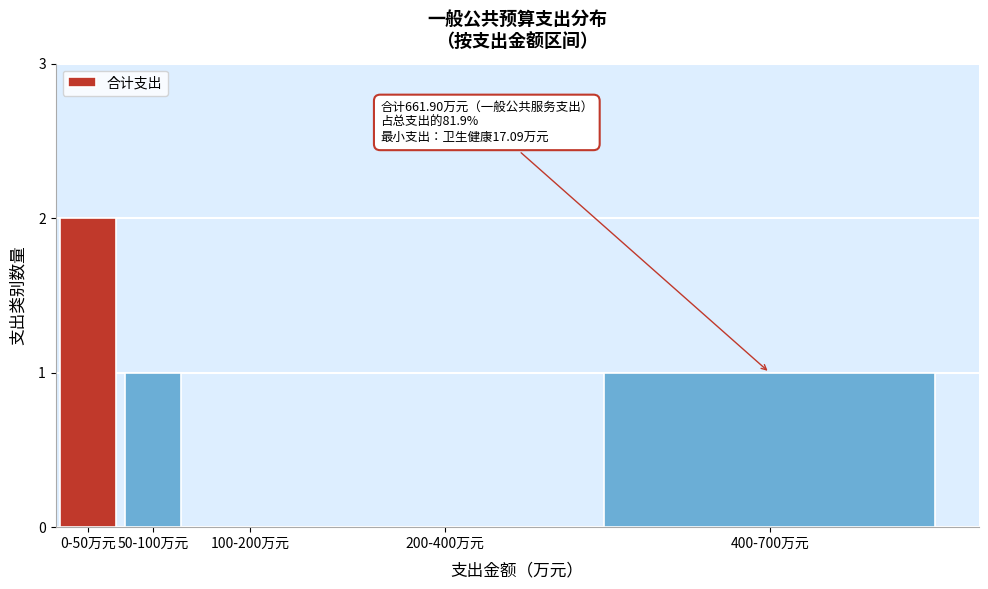

Reading left to right, what are all the values shown in this chart?

0-50万元=2	50-100万元=1	100-200万元=0	200-400万元=0	400-700万元=1